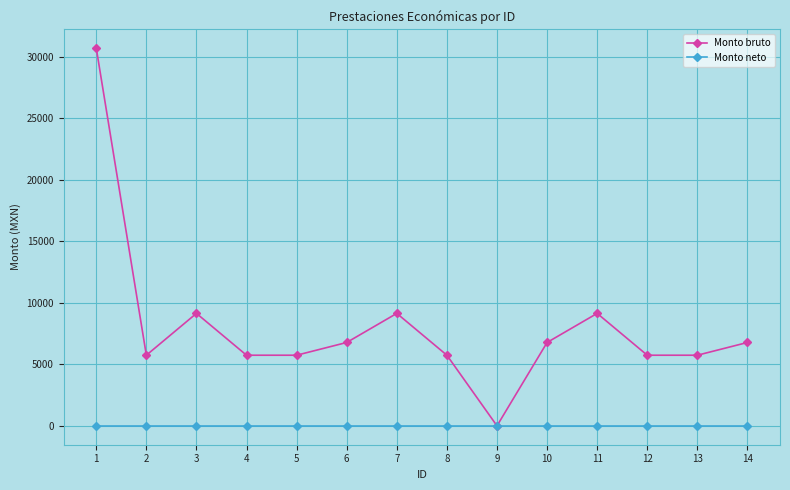

Is the value of Monto neto at 4 greater than the value of Monto bruto at 10?

No